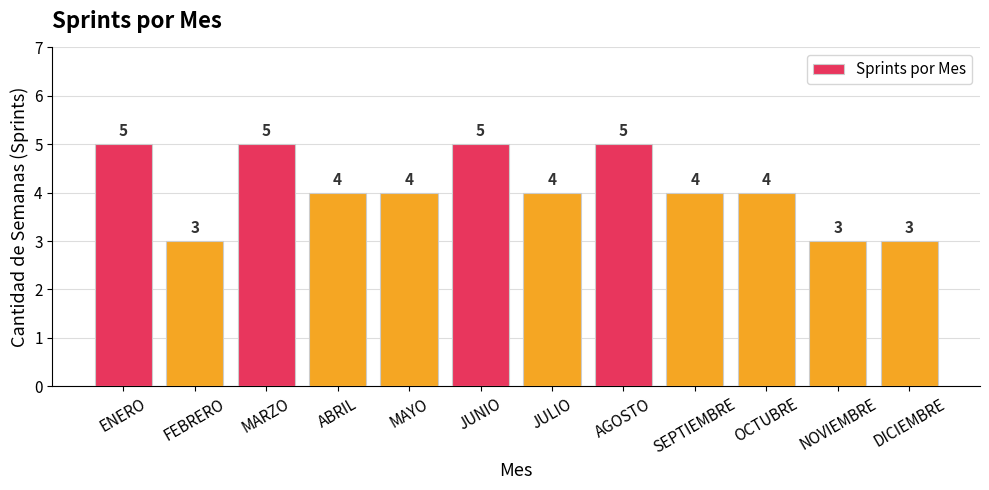

What is the average value?

4